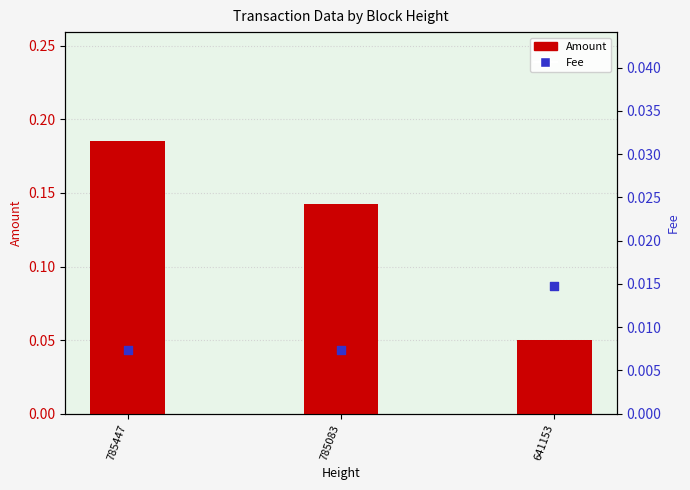

Which series reaches the minimum Y coordinate?

Fee